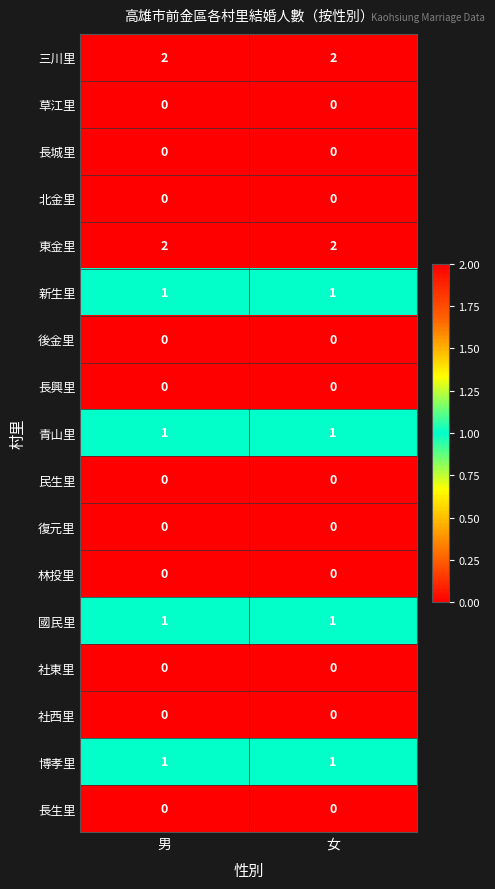

What is the total value across all series at 男?

8